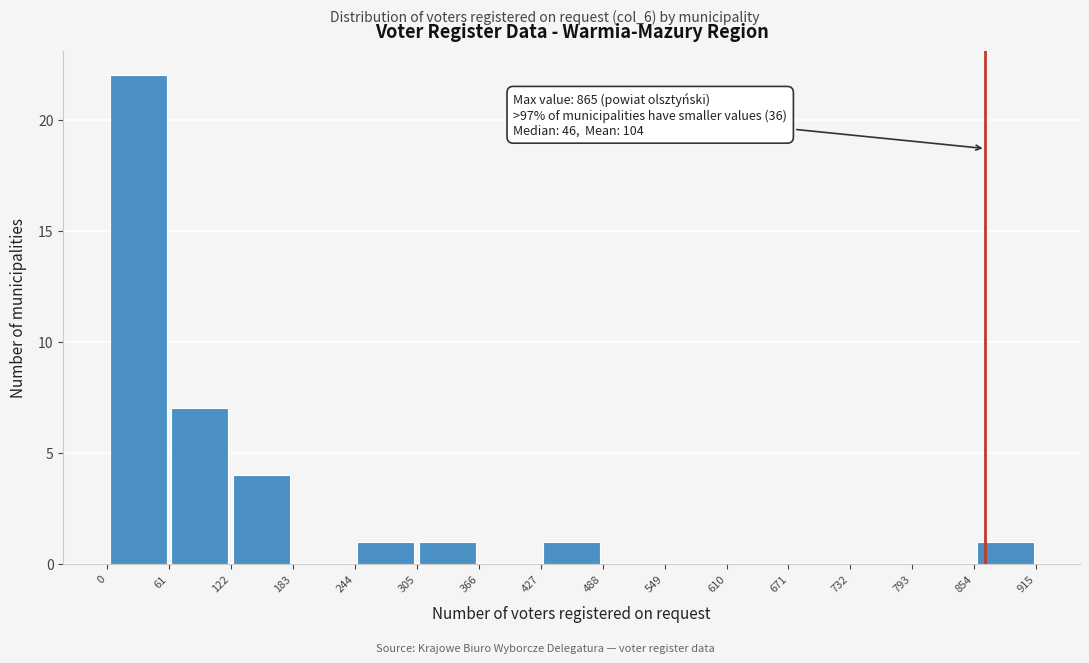

Which range on the x-axis has the tallest bar?

0 to 61